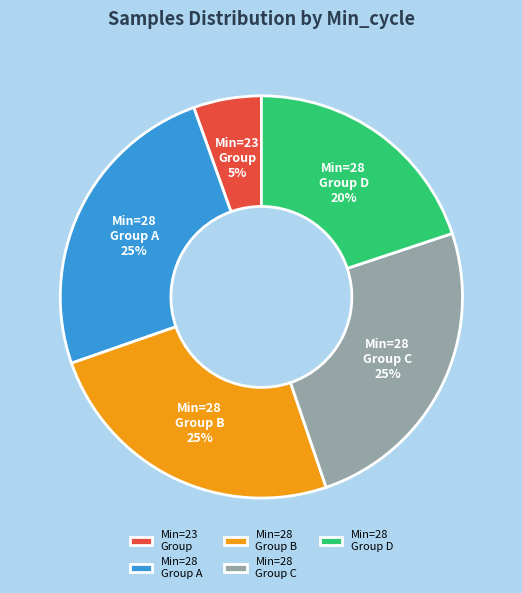

Is it true that Min=23 Group is 1% of the pie?

False